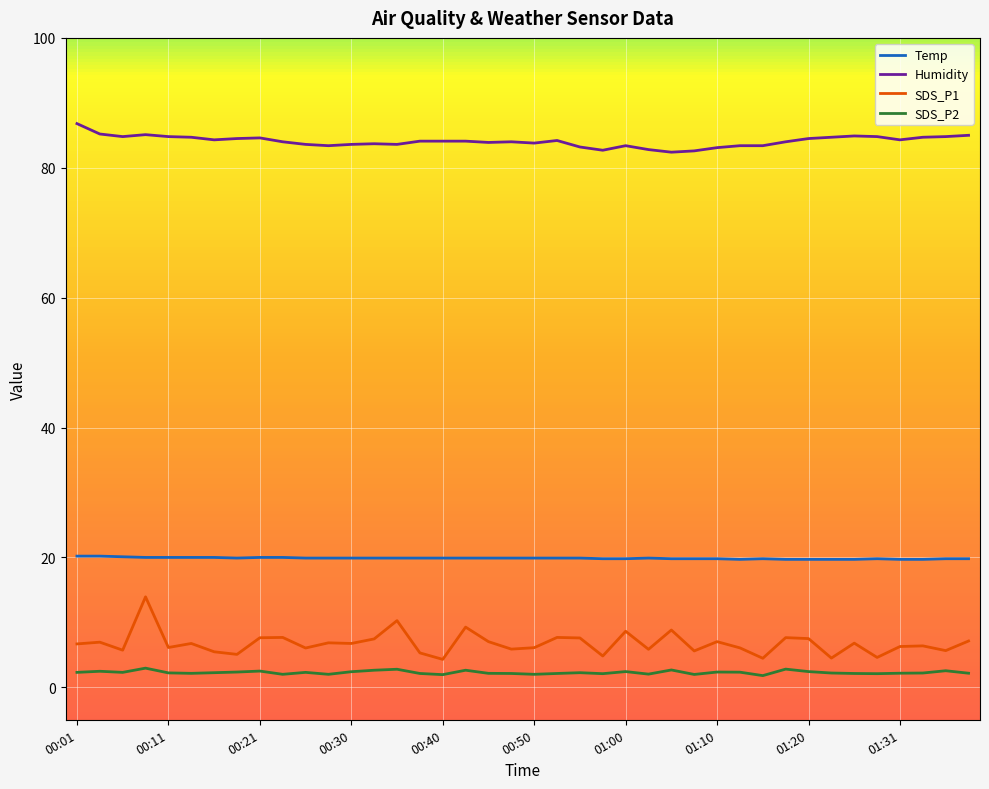

How many series are shown in this chart?

4